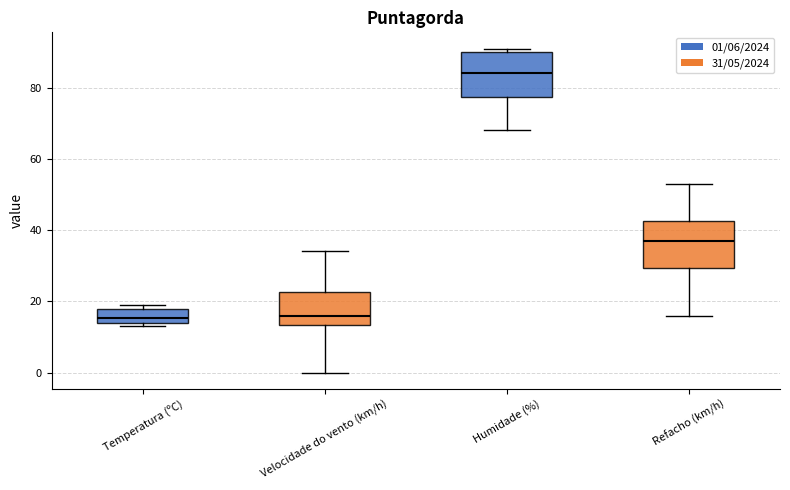

Which box has the highest median line?

Humidade (%)